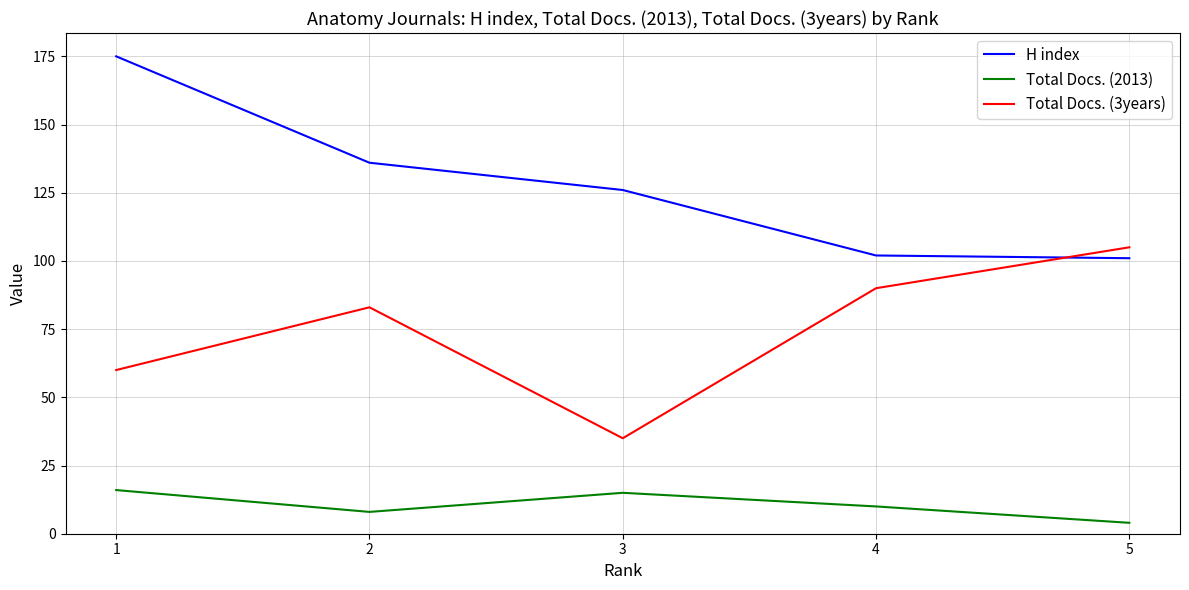

Which label corresponds to the smallest value in the chart?

5